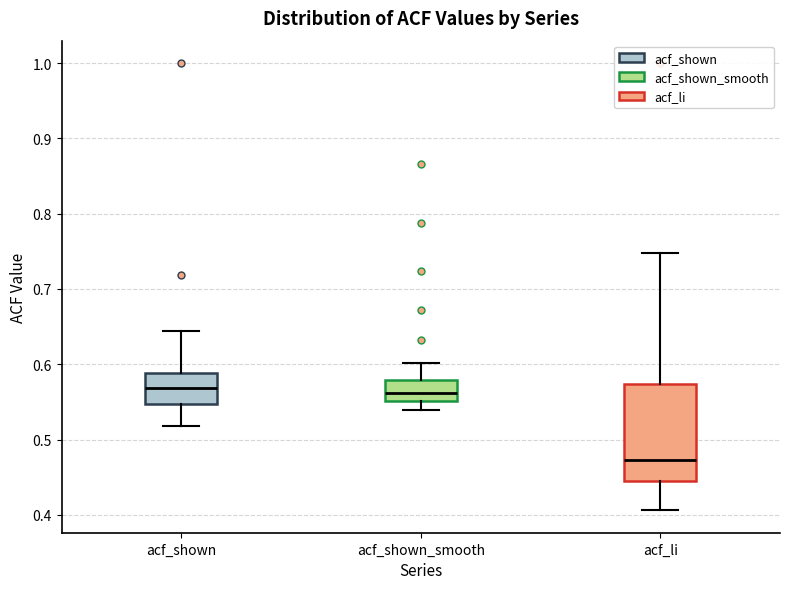

Which box's median line is the lowest?

acf_li